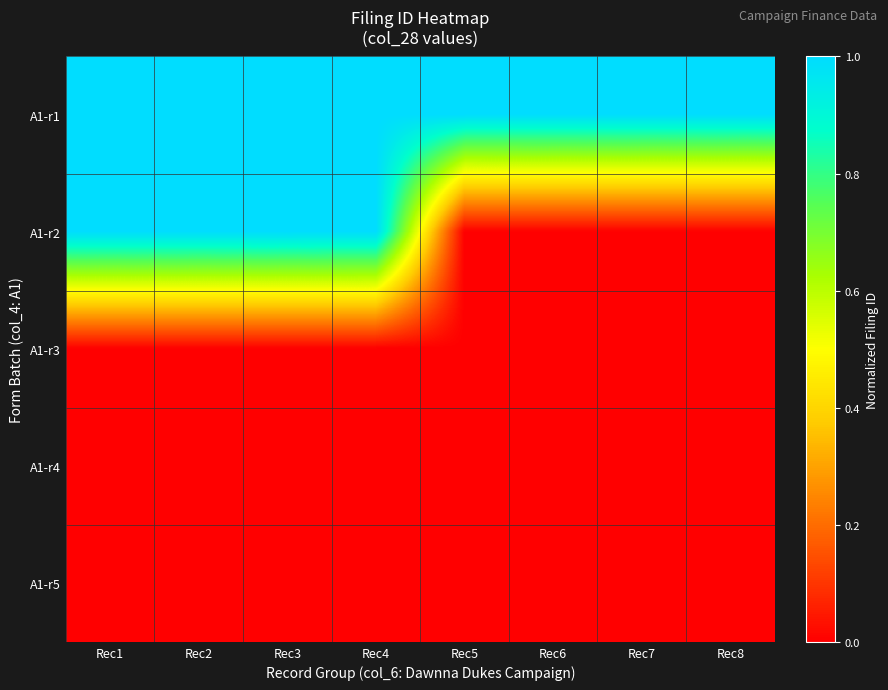

Which has a higher value, Rec5 or Rec8?

Rec8